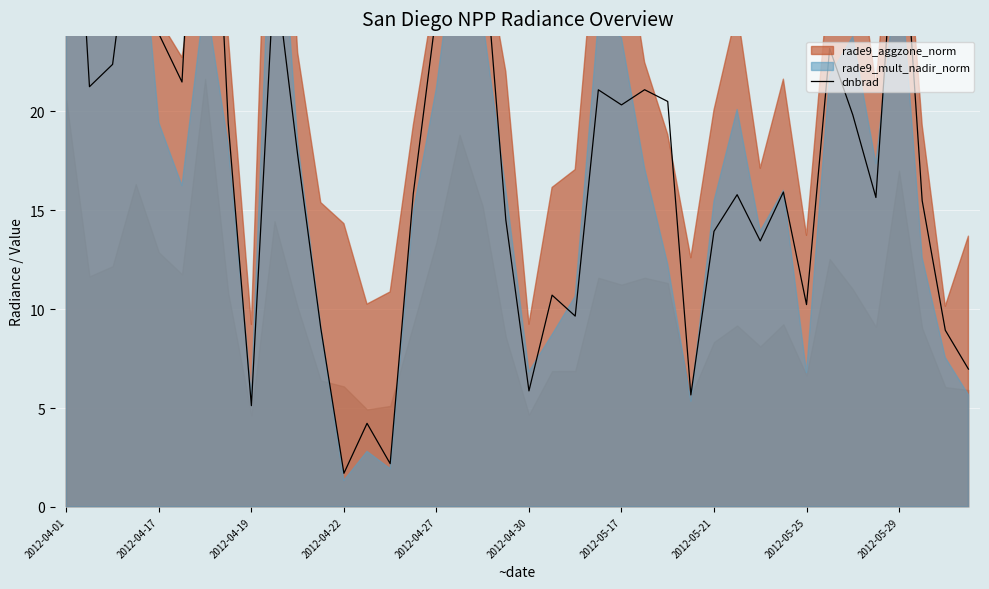

Is it true that the value at 21 is 15.5?

False